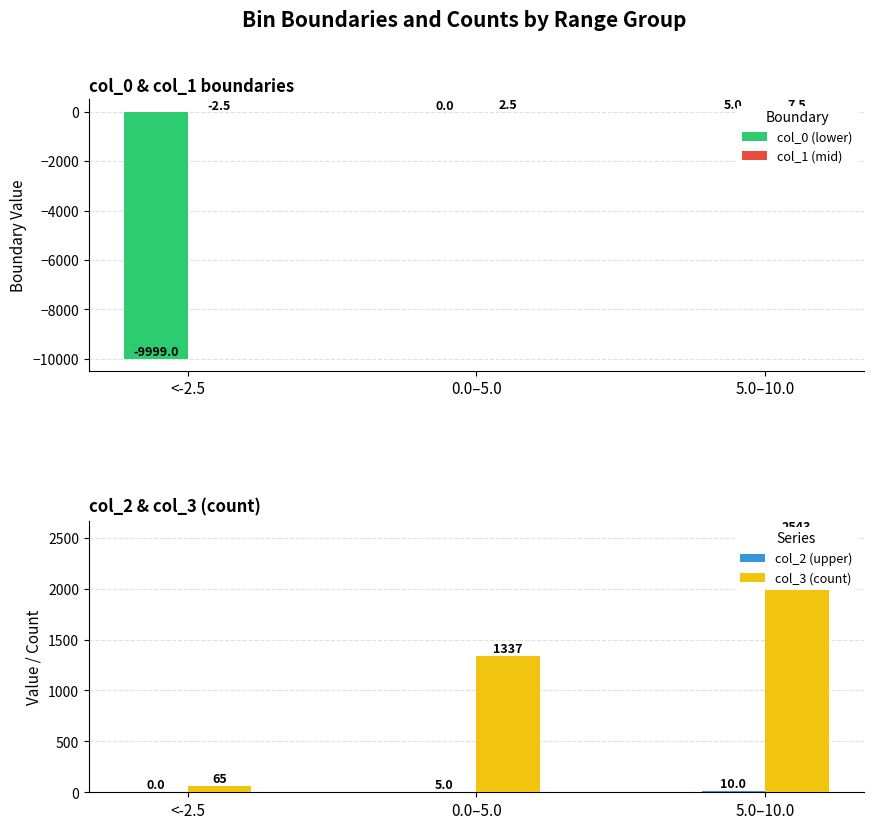

What position from the right is 5.0–10.0?

1